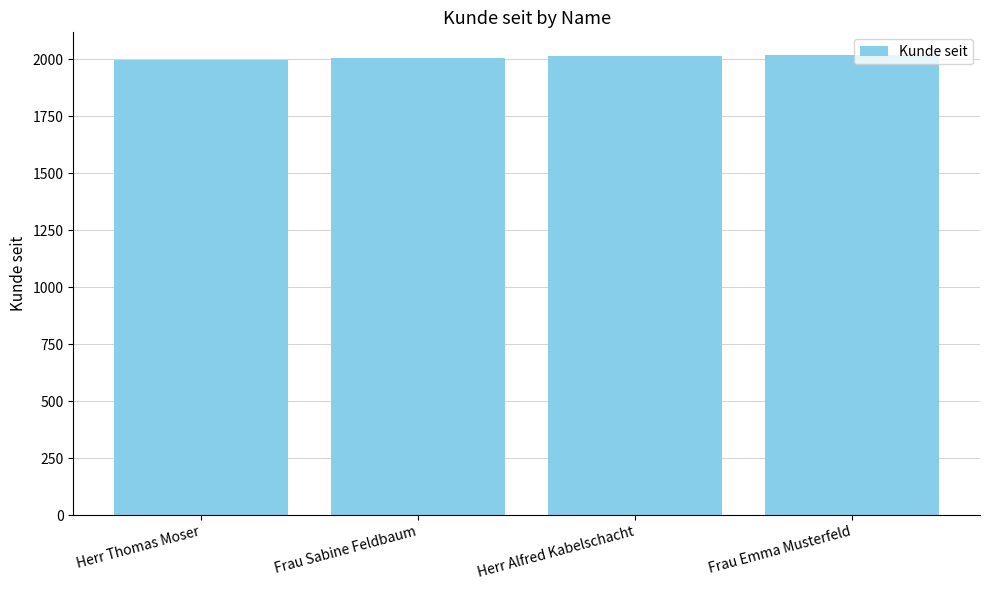

What is the label of the 1st bar from the right?

Frau Emma Musterfeld